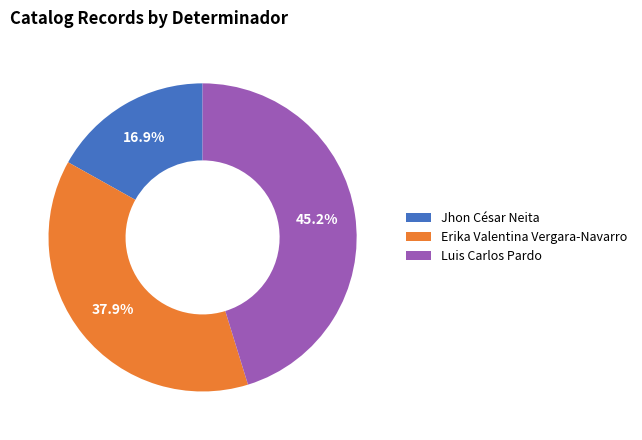

Is there any slice that represents more than half of the pie?

No